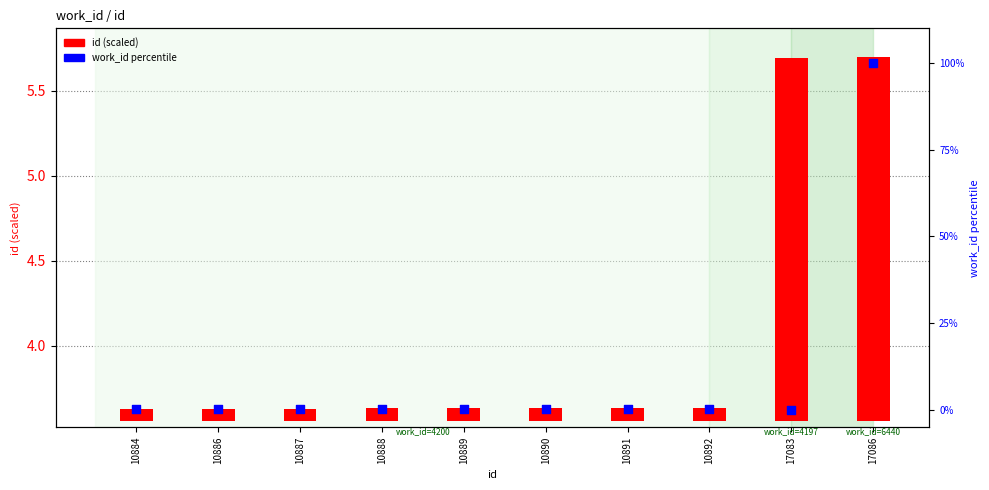

Is the value of id (scaled) at 10890 greater than the value of work_id percentile at 10887?

No